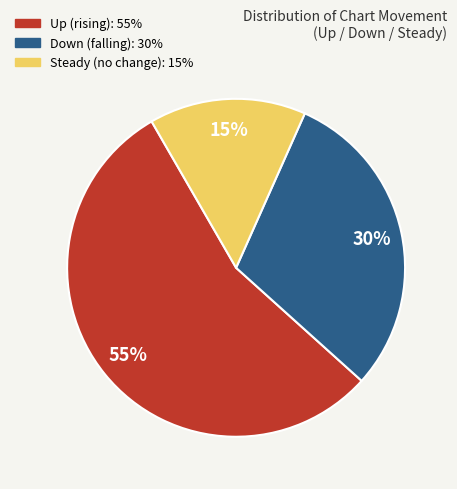

Is there a majority slice in this chart?

Yes